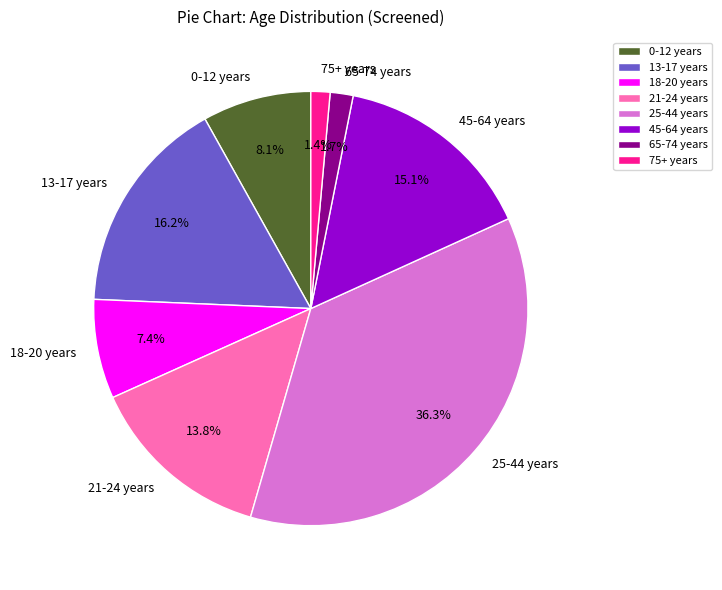

Which slice is the largest?

25-44 years